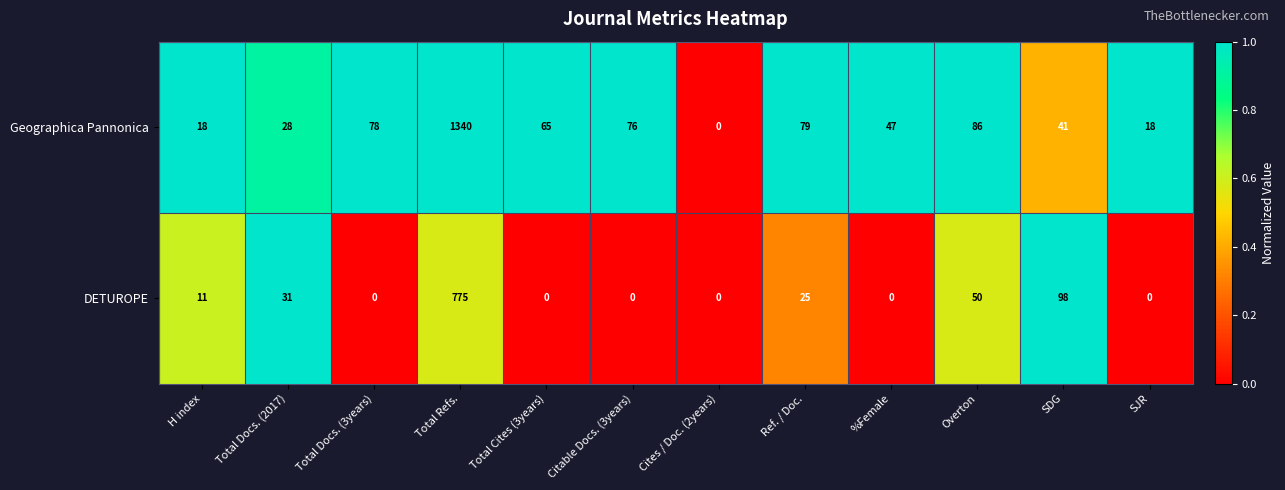

What is the highest value of the Geographica Pannonica series?

1340